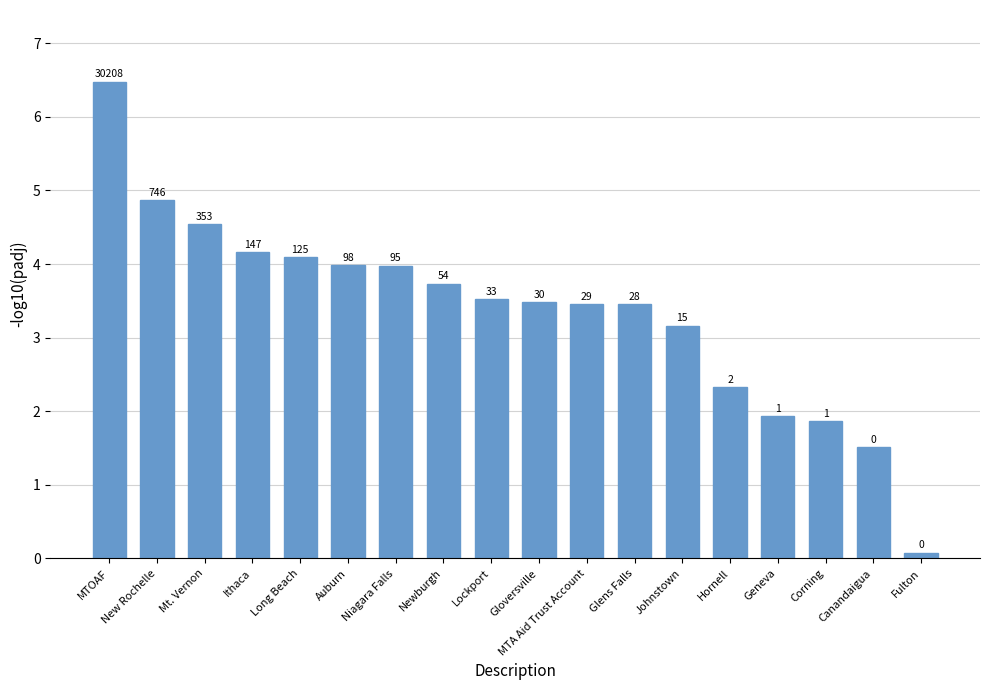

The chart shows a value of 0.9 at Corning. True or false?

False